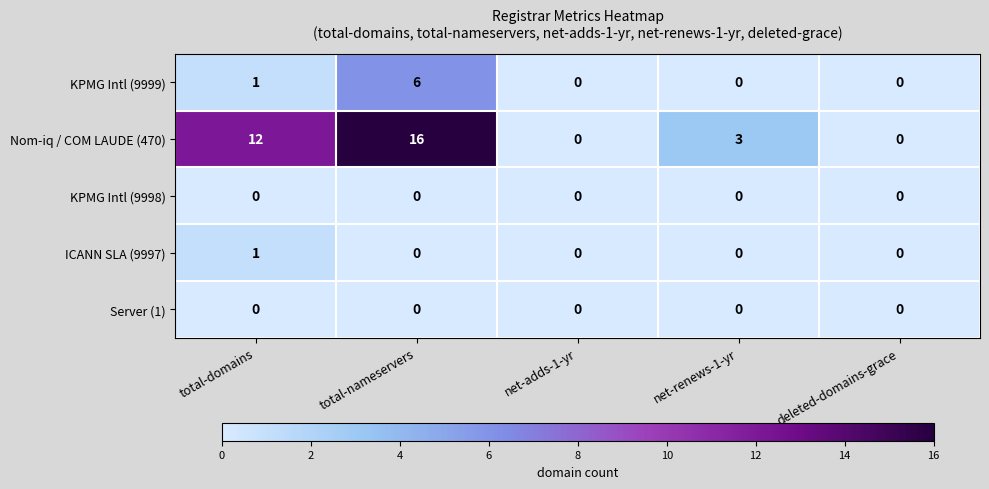

What is the greatest value displayed?

16